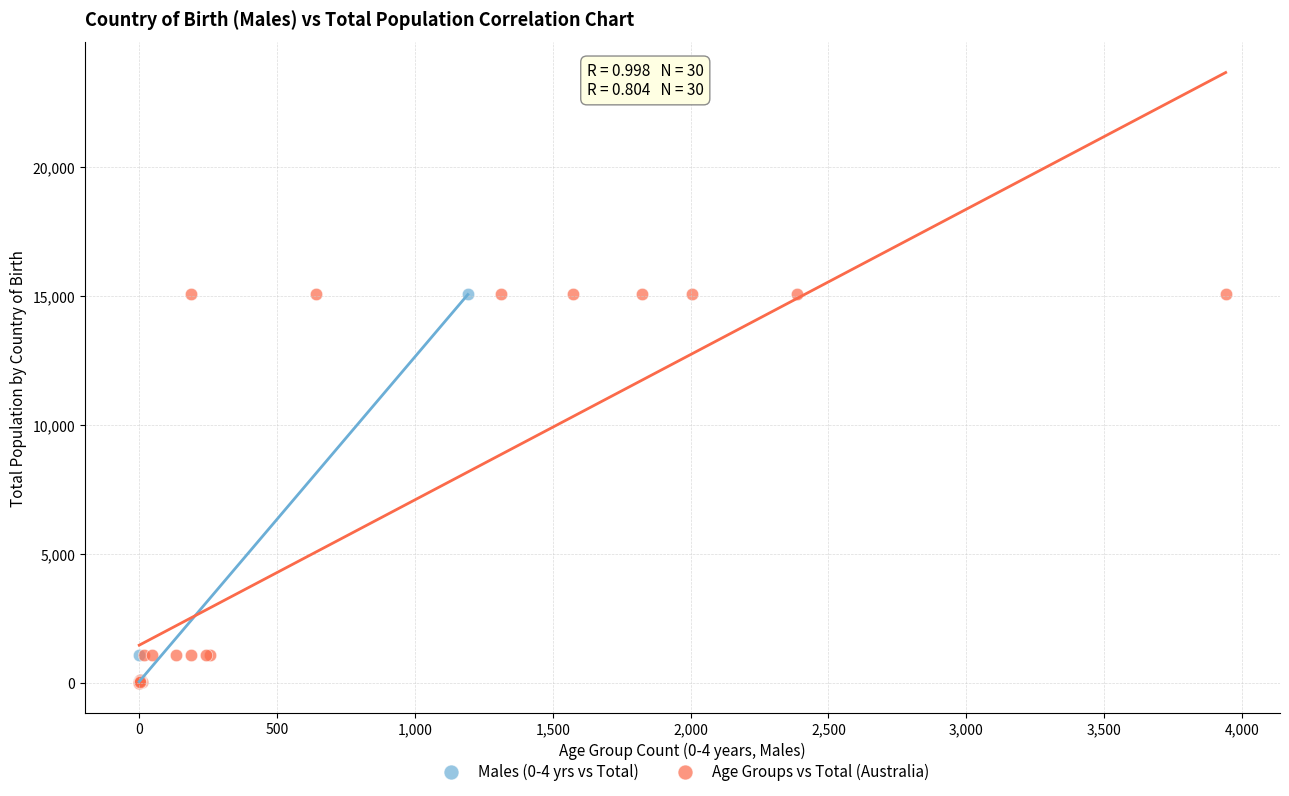

What are all the series names shown in the legend?

Males (0-4 yrs vs Total), Age Groups vs Total (Australia)